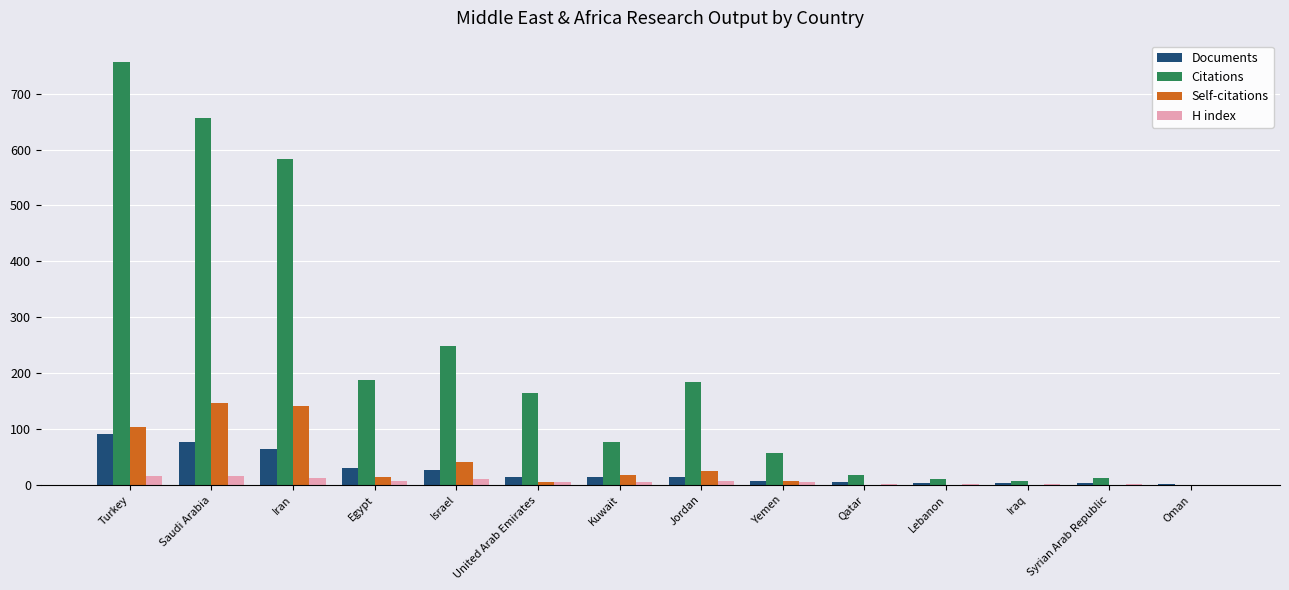

The Documents series shows 65 at Iran. True or false?

True